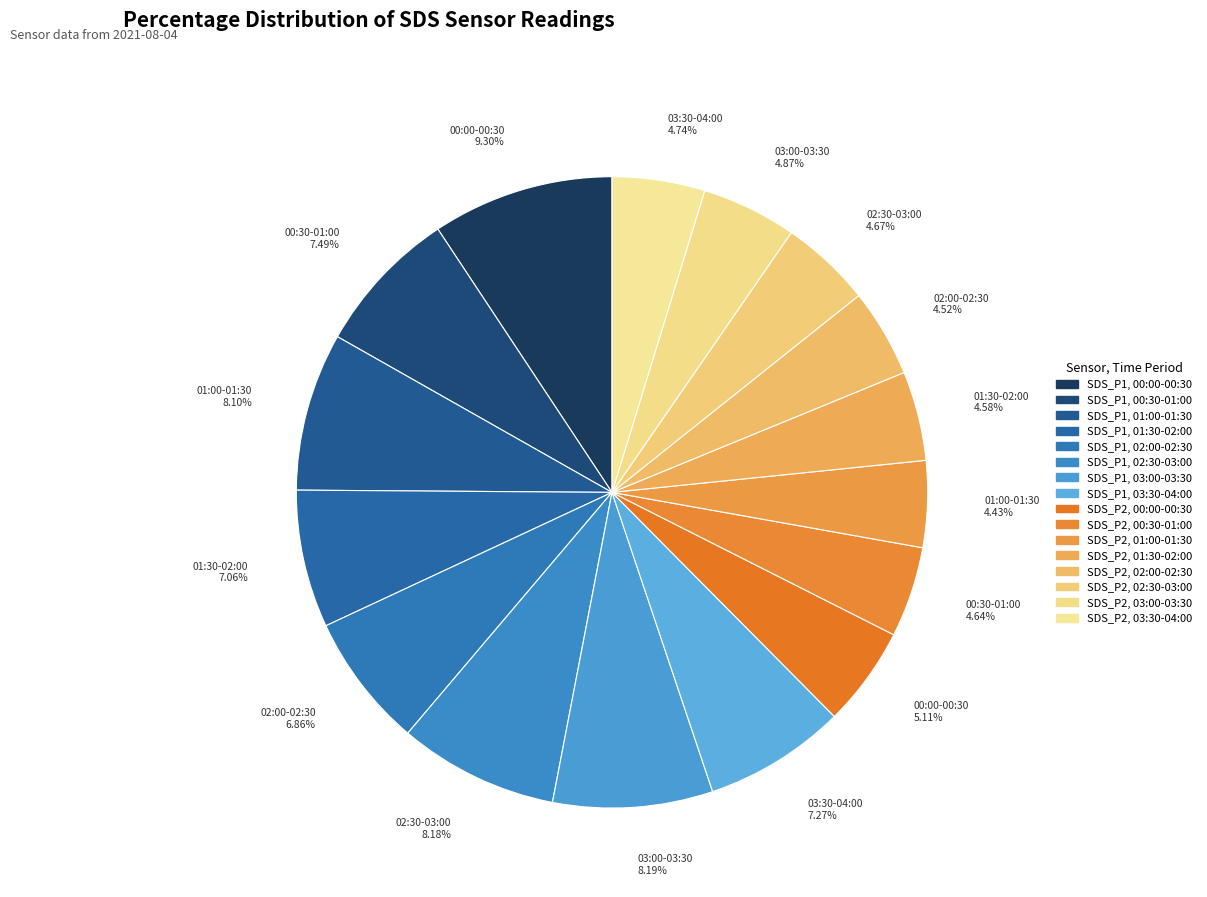

How many segments does this pie chart have?

16